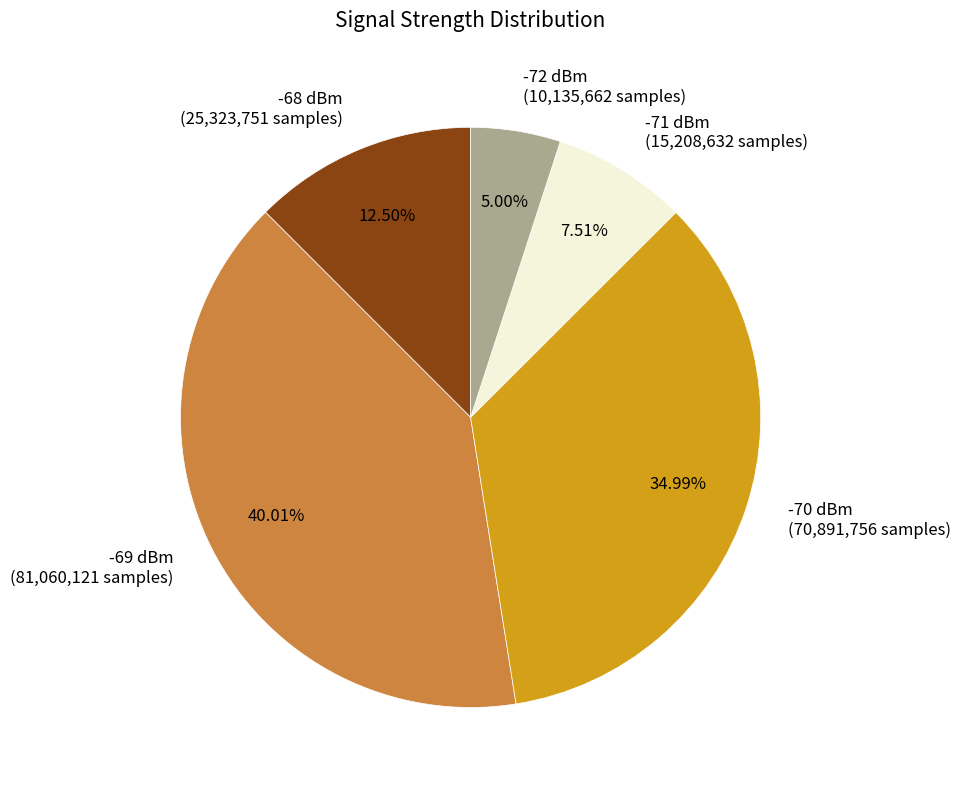

Rank the categories by value from lowest to highest.

-72 dBm (10,135,662 samples), -71 dBm (15,208,632 samples), -68 dBm (25,323,751 samples), -70 dBm (70,891,756 samples), -69 dBm (81,060,121 samples)